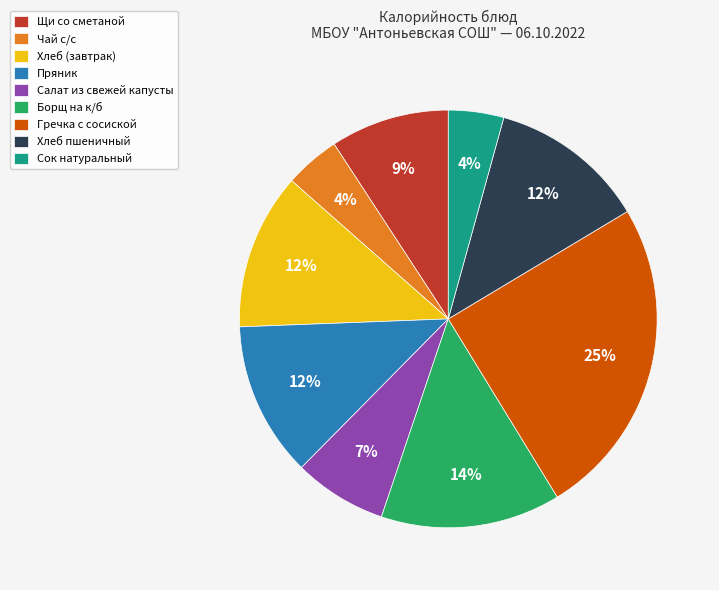

Which category has the biggest portion of the pie?

Гречка с сосиской